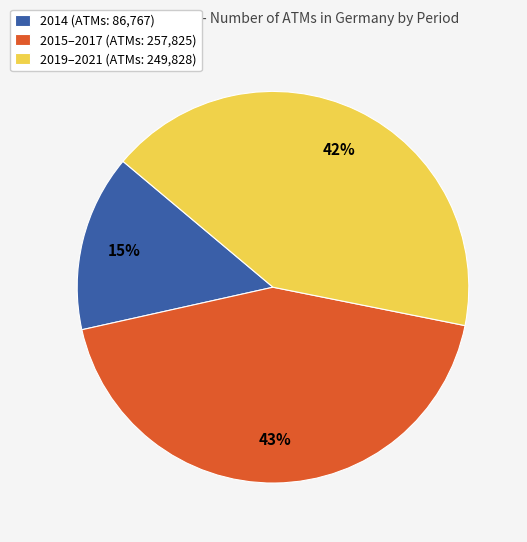

Approximately how many times larger is the value at 2015–2017 (ATMs: 257,825) compared to 2019–2021 (ATMs: 249,828)?

1.0